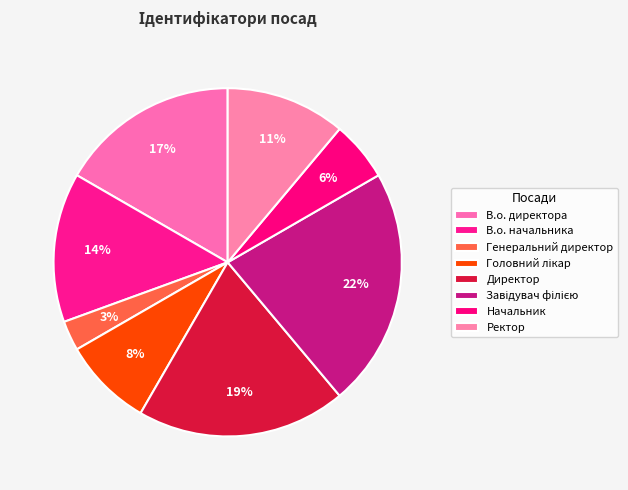

Is there a majority slice in this chart?

No